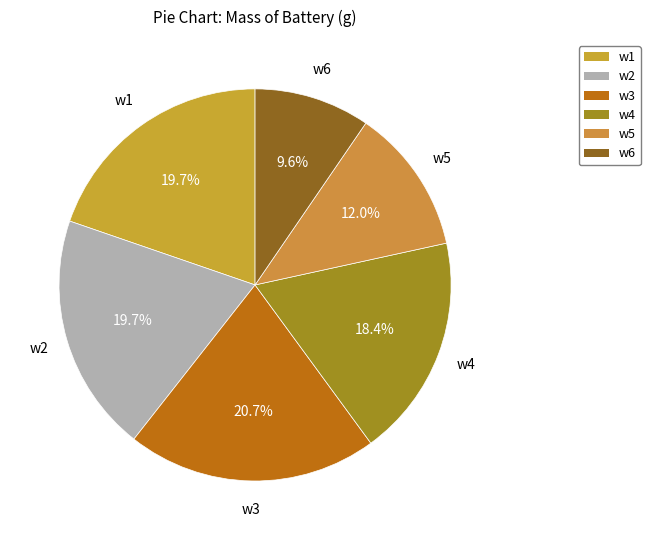

The w2 slice represents 28% of the pie. True or false?

False